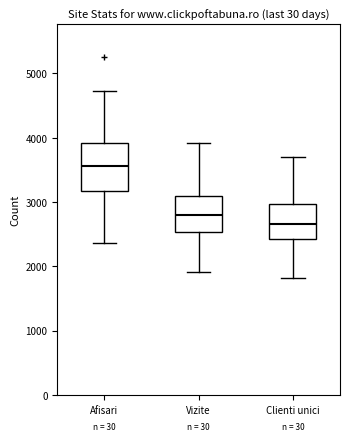

Where is the upper edge of the box for Vizite on the y-axis? The values are not printed on the chart, so give them approximately, as read against the axis.

3100